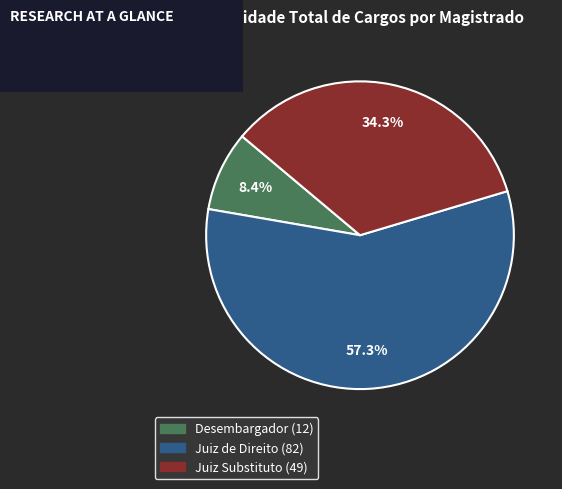

What is the smallest slice in the pie chart?

Desembargador